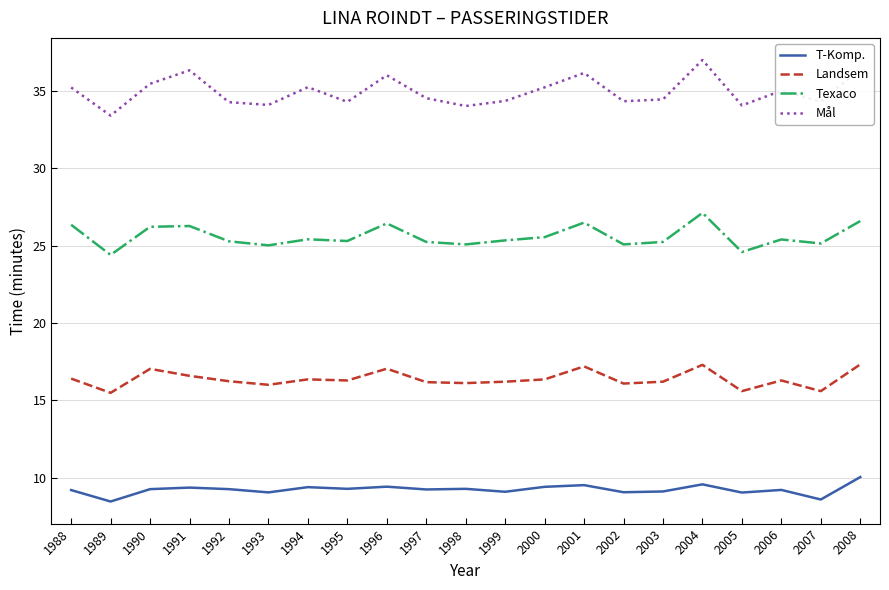

The value of T-Komp. at 1997 is 14.6. True or false?

False